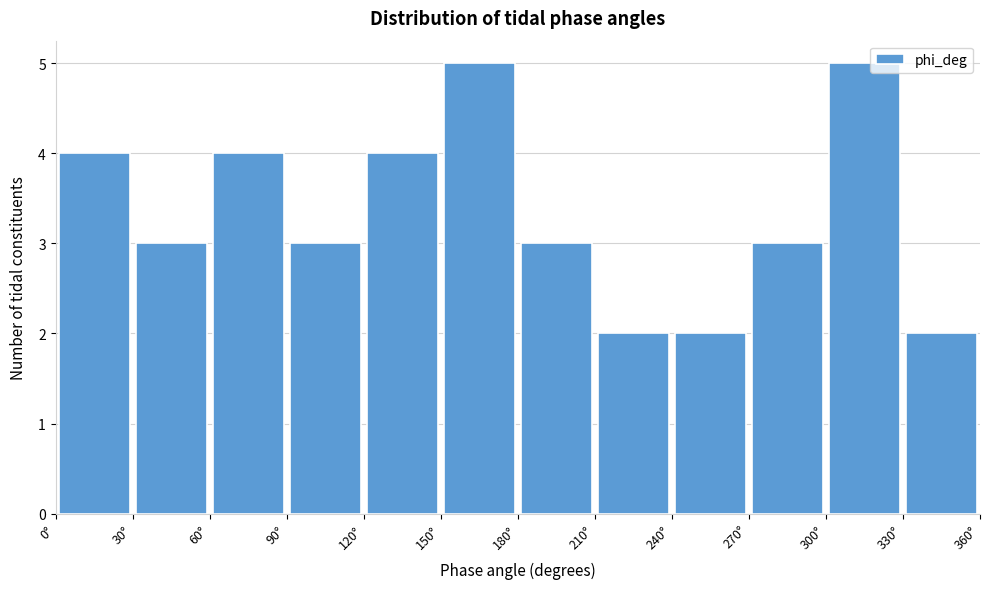

What is the height of the bar covering 30 to 60 on the x-axis? The values are not printed on the chart, so give them approximately, as read against the axis.

3